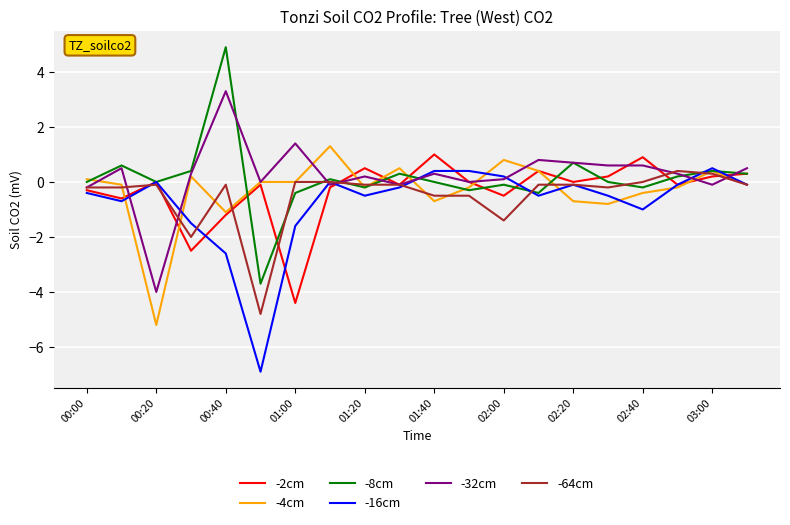

Which series has the largest range (max minus min)?

-8cm